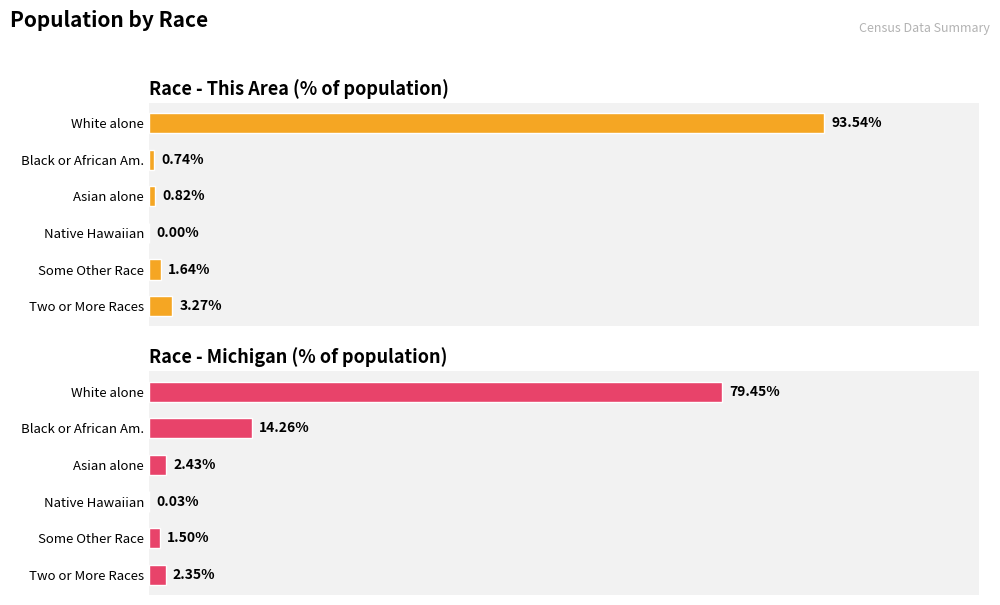

How many groups of bars are there?

6